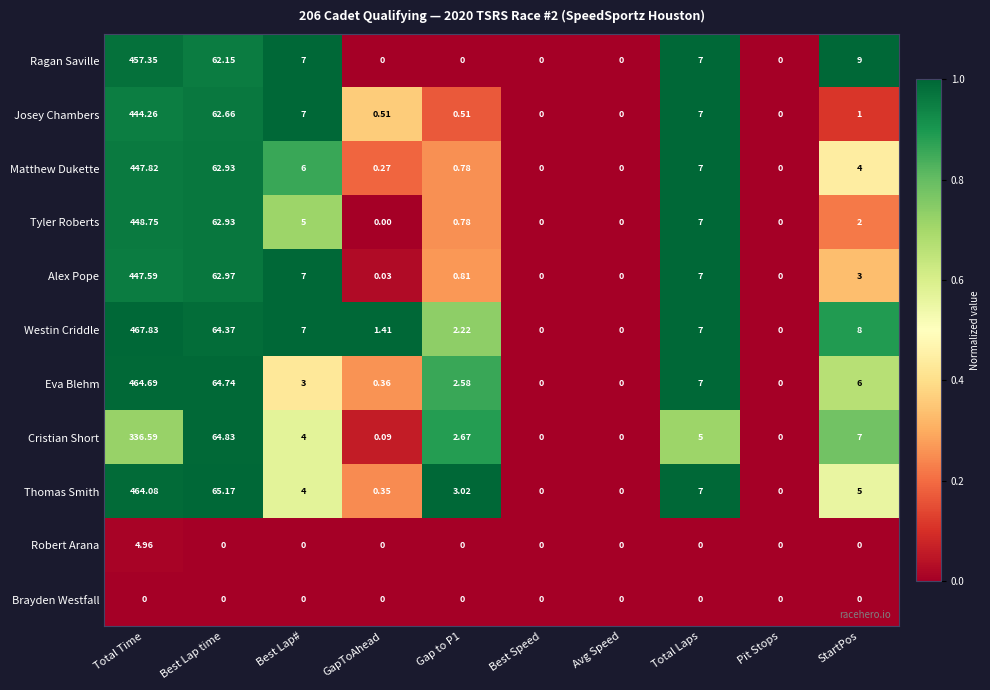

Which series has the largest total across all categories?

Westin Criddle